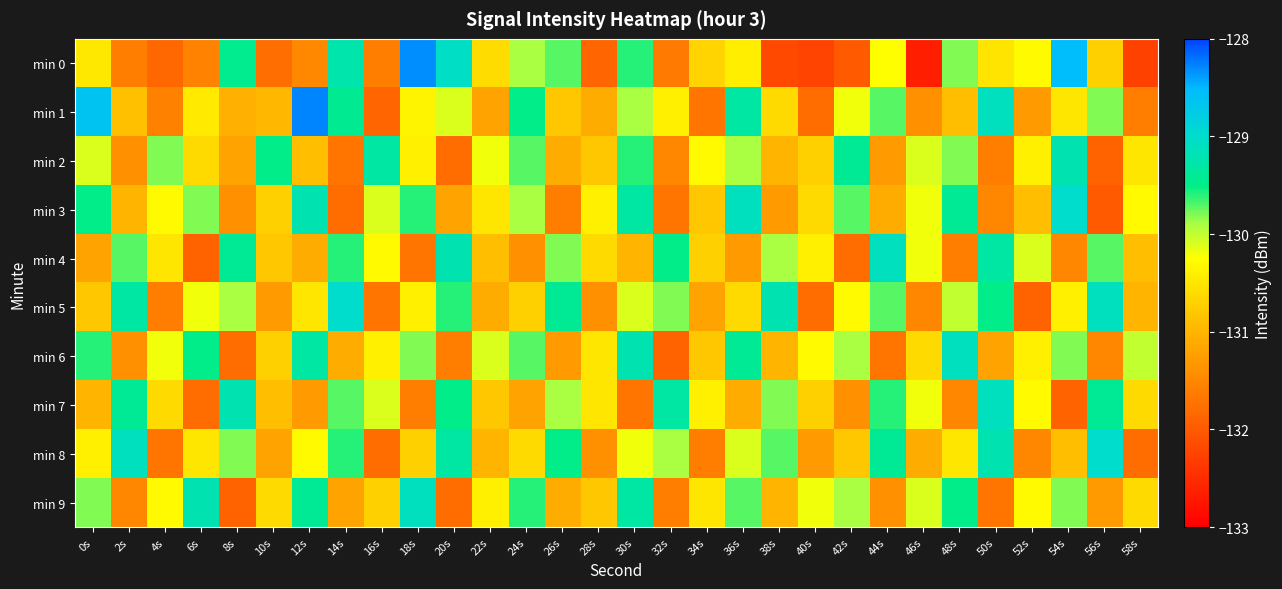

Which category has the highest value across all series?

12s